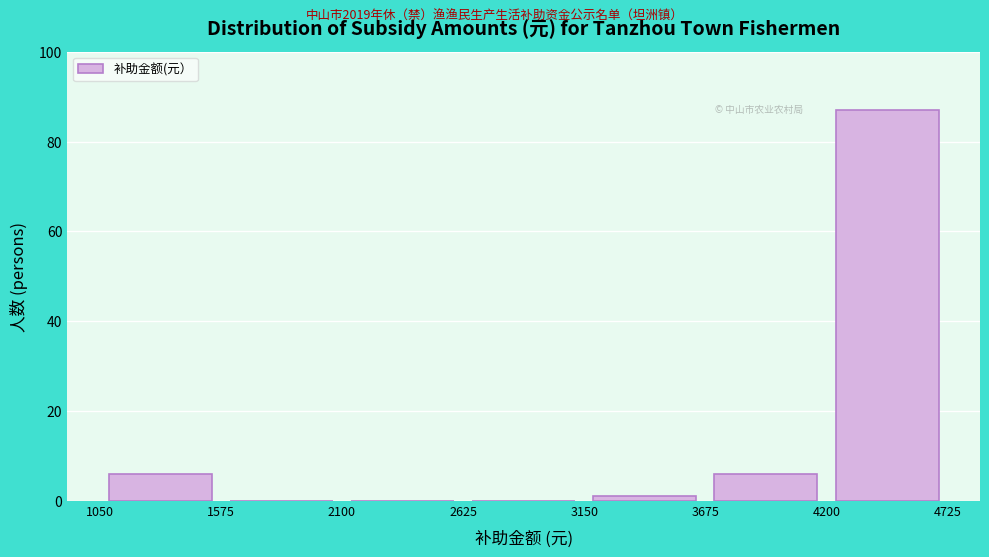

How tall is the bar that spans 4200 to 4725 on the x-axis? The values are not printed on the chart, so give them approximately, as read against the axis.

88